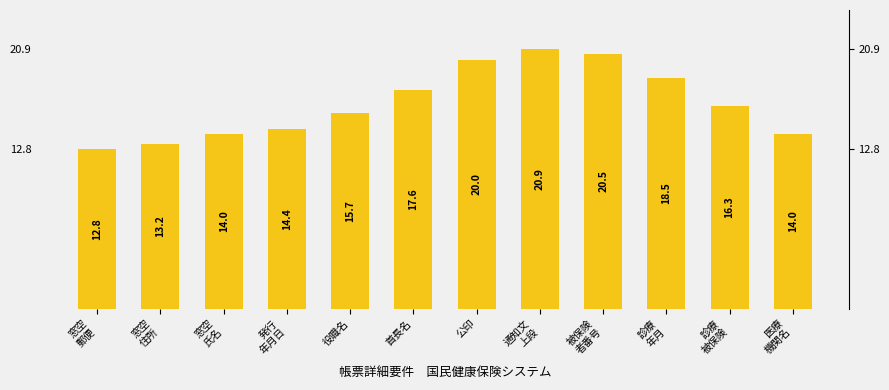

Is it true that the value at 診療
年月 is 4.1?

False